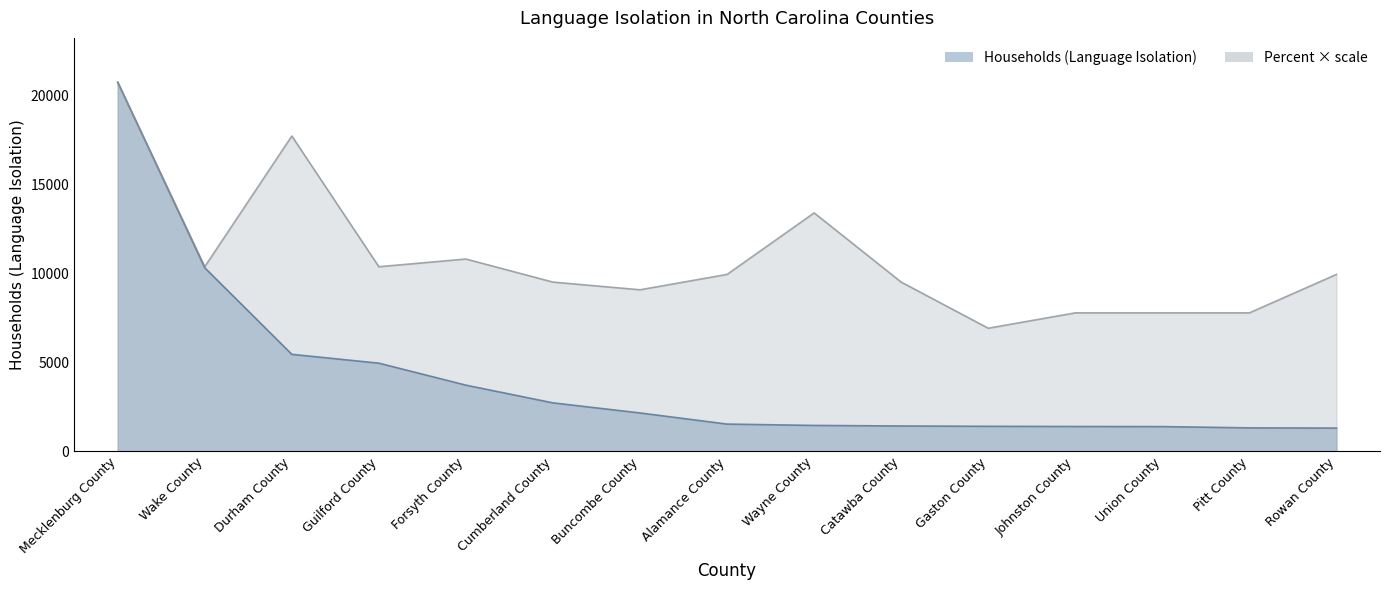

What is the total value across all series at Gaston County?

8313.7